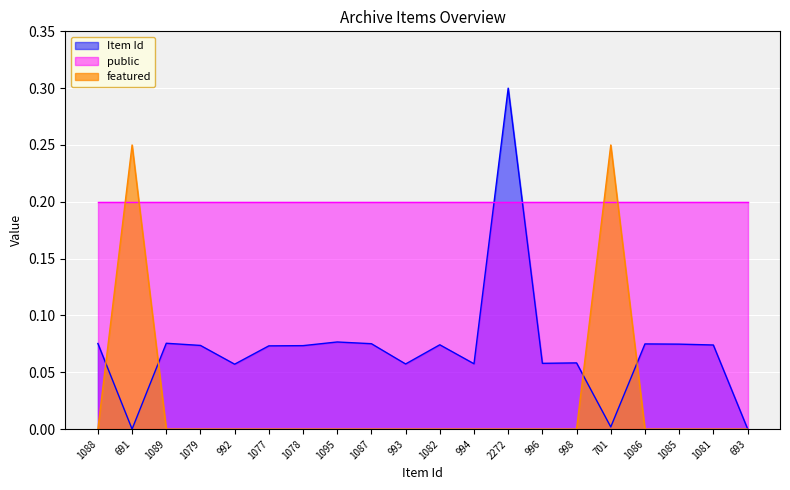

True or false: Item Id and featured intersect in this chart.

True